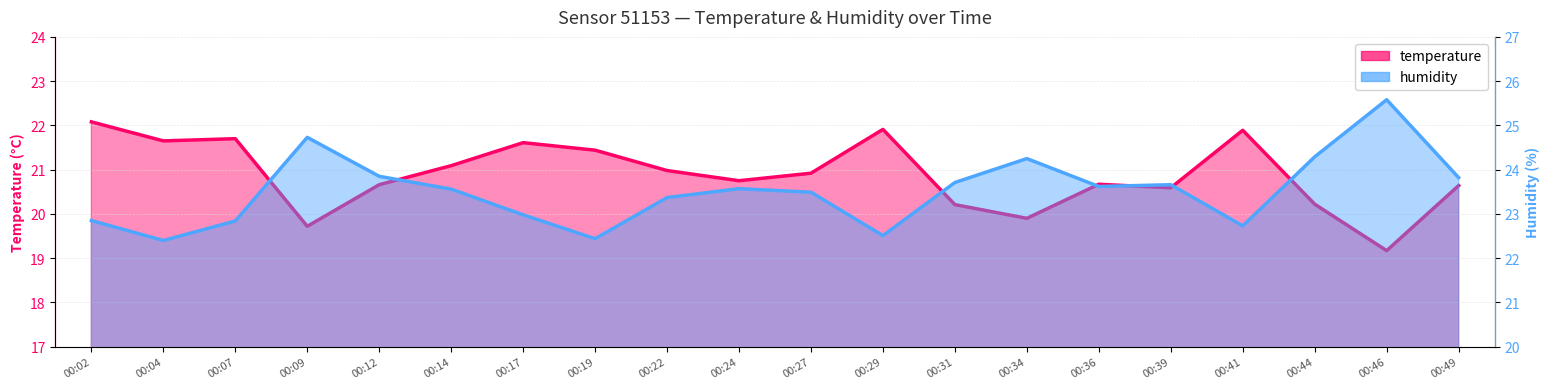

Which series has the largest range (max minus min)?

humidity